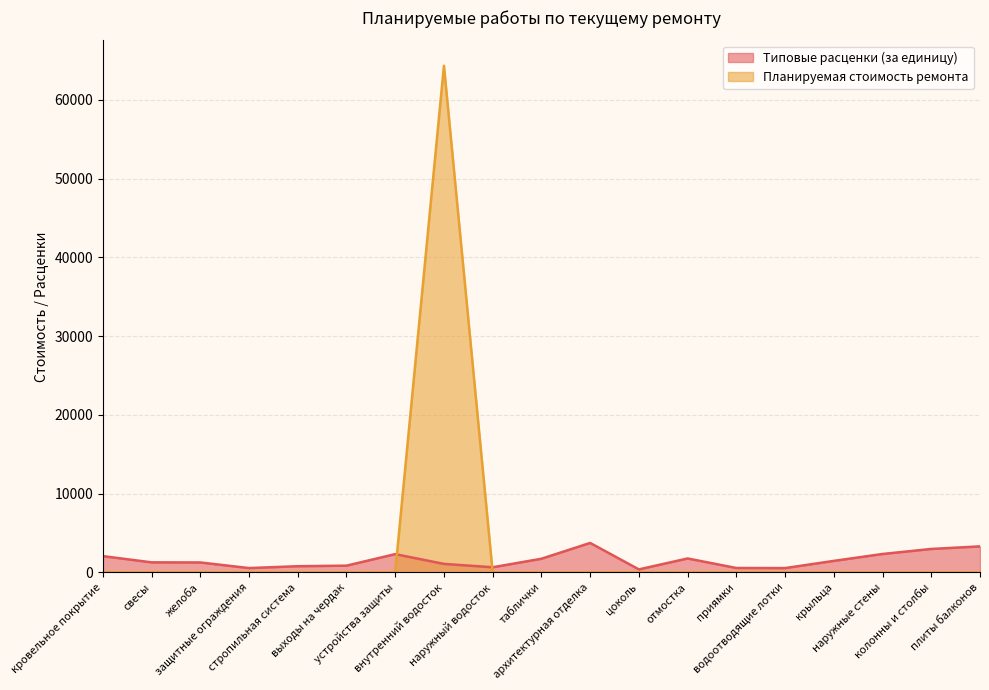

Between свесы and наружные стены, which series saw the biggest shift?

Типовые расценки (за единицу)